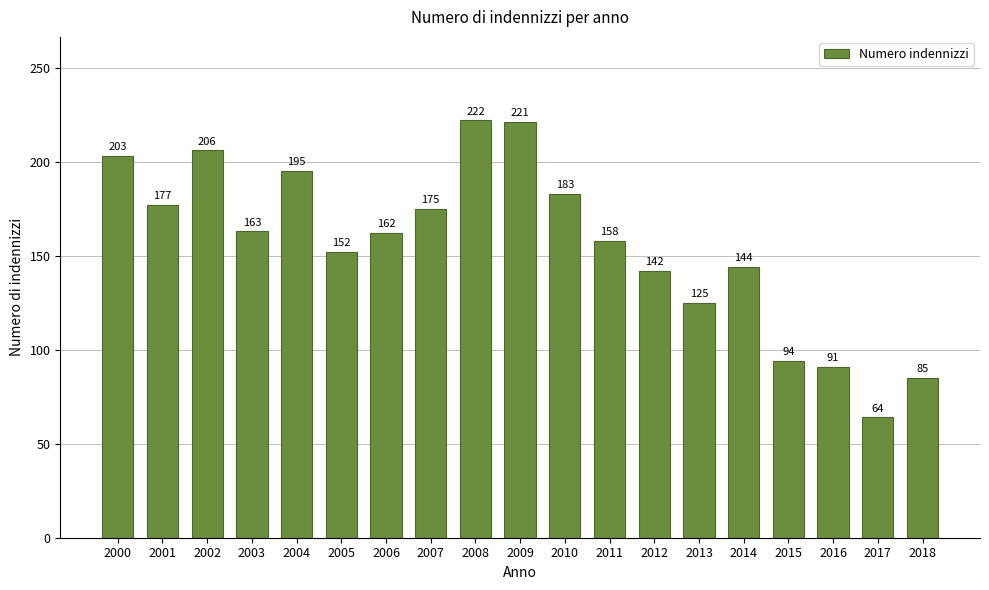

Reading right to left, what are all the values shown in this chart?

2018=85	2017=64	2016=91	2015=94	2014=144	2013=125	2012=142	2011=158	2010=183	2009=221	2008=222	2007=175	2006=162	2005=152	2004=195	2003=163	2002=206	2001=177	2000=203